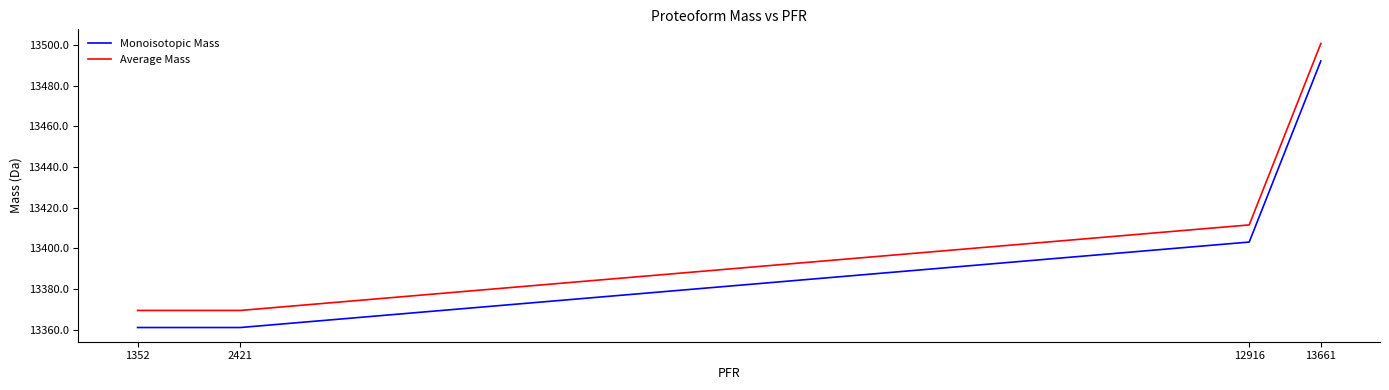

Which series has the largest range (max minus min)?

Average Mass